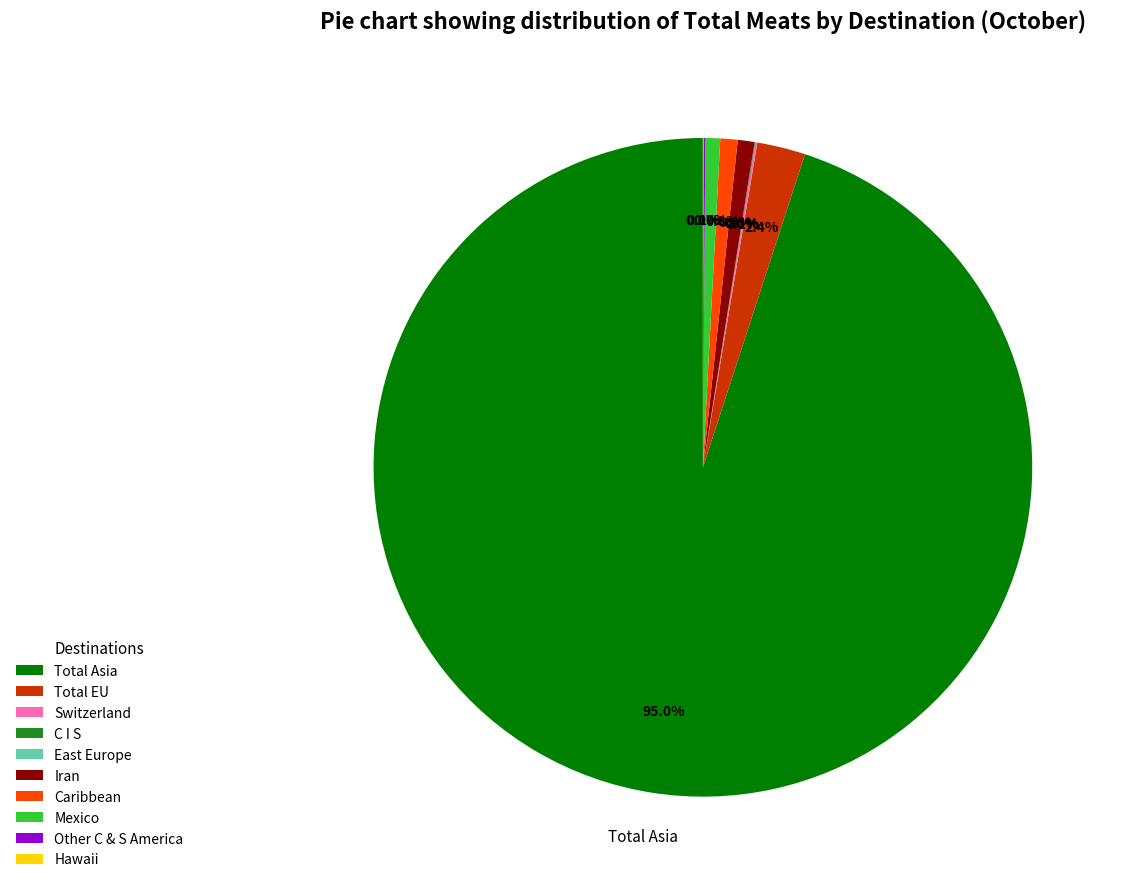

Which slice represents more than half of the pie?

Total Asia